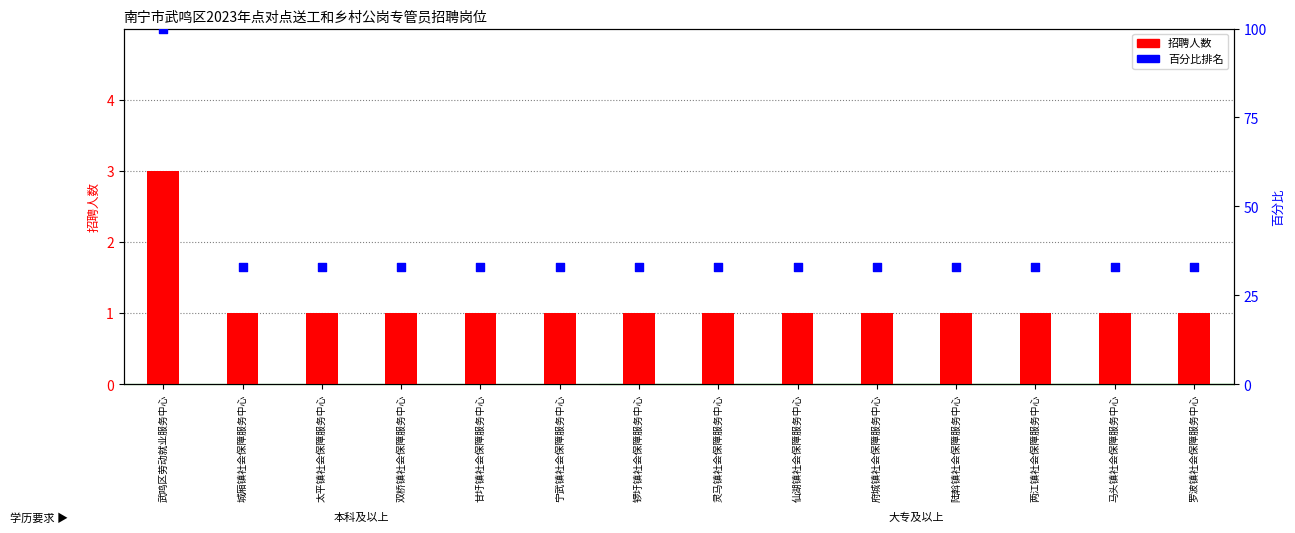

At how many categories does at least one series exceed 7?

14